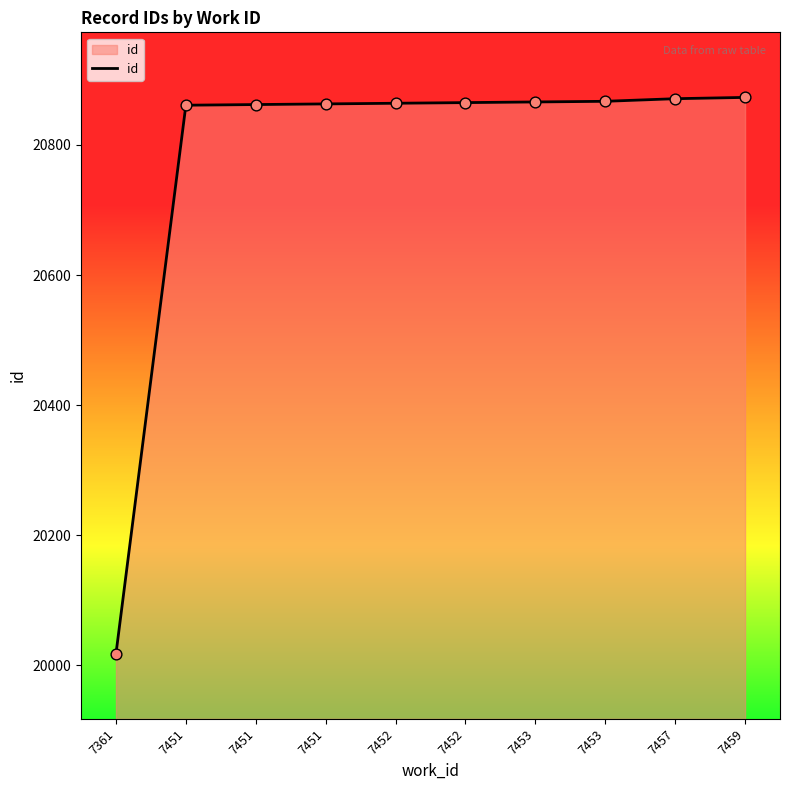

Is this an area chart (filled region under the line)?

Yes